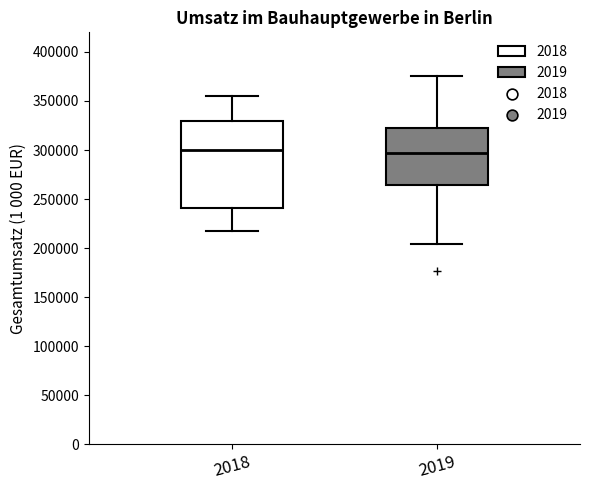

Comparing the boxes themselves (not the whiskers), which one is the tallest?

2018